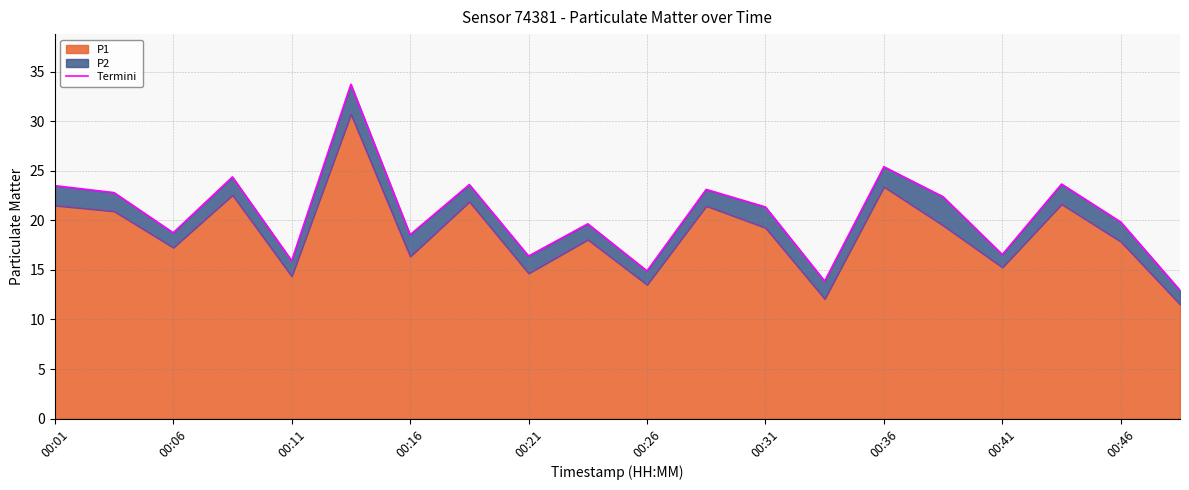

The P1 series shows 26.4 at 00:06. True or false?

False